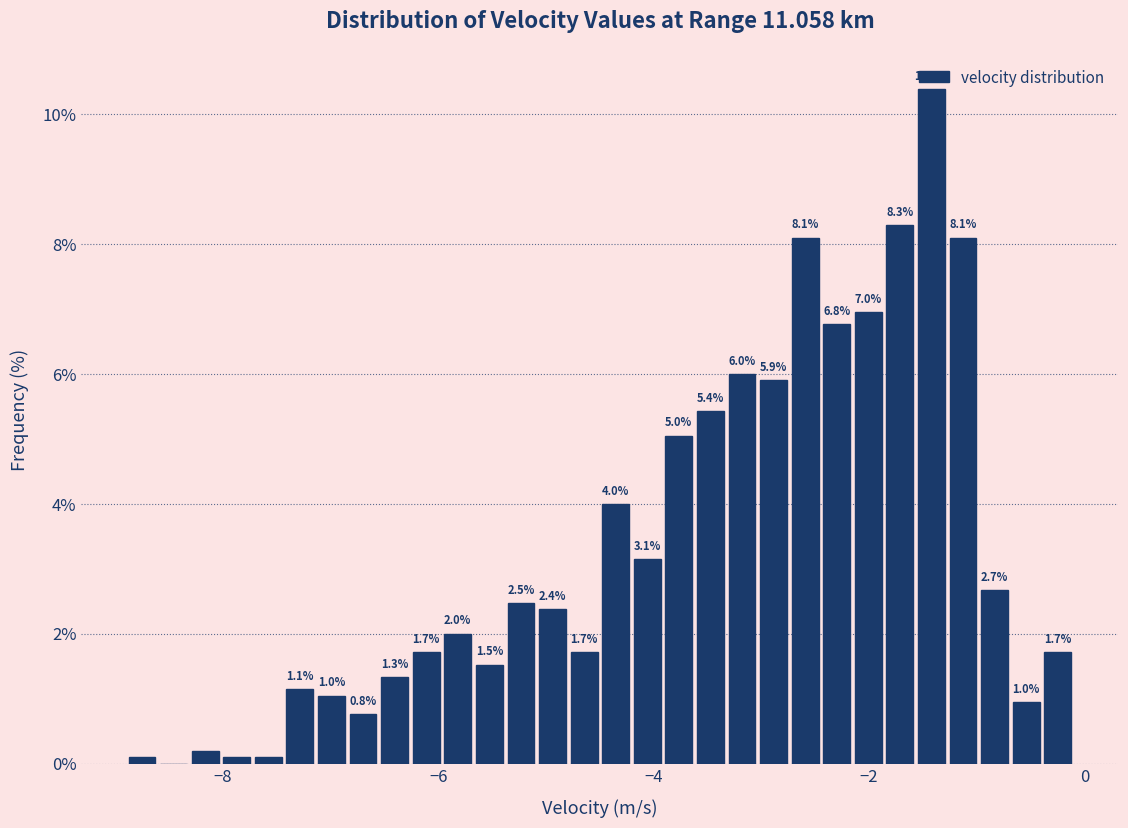

Read against the x-axis, roughly where is the centre of the tallest bar?

-1.4